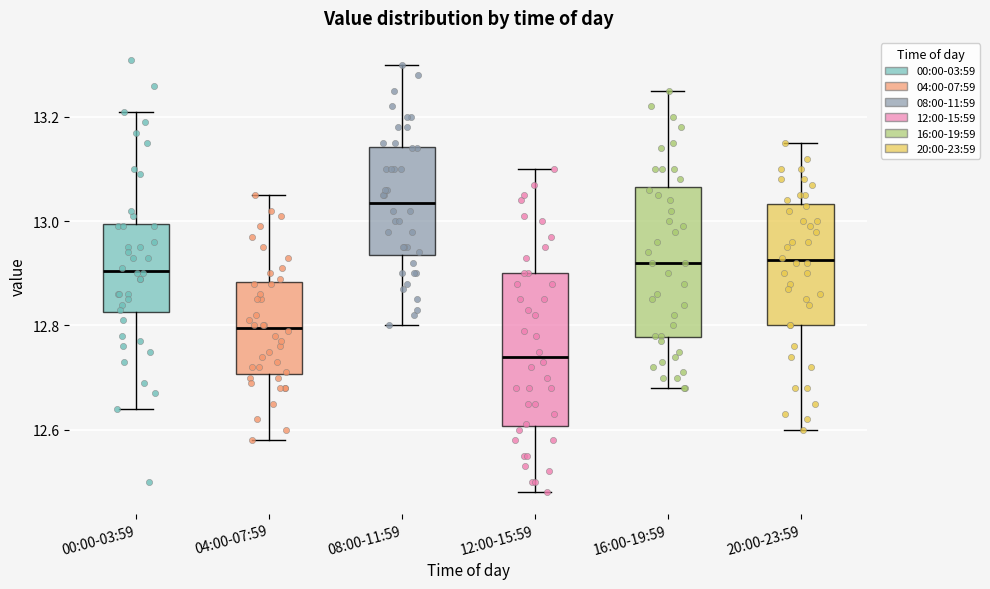

Reading left to right, transcribe this box plot: for each box, give where its median line is, the range the box spans, and where its two whiskers end, as read against the y-axis. The values are not printed on the chart, so give them approximately, as read against the axis.

00:00-03:59: median 12.90, box 12.82 to 13.00, whiskers 12.64 to 13.22
04:00-07:59: median 12.80, box 12.70 to 12.88, whiskers 12.58 to 13.06
08:00-11:59: median 13.04, box 12.94 to 13.14, whiskers 12.80 to 13.30
12:00-15:59: median 12.74, box 12.60 to 12.90, whiskers 12.48 to 13.10
16:00-19:59: median 12.92, box 12.78 to 13.06, whiskers 12.68 to 13.26
20:00-23:59: median 12.92, box 12.80 to 13.04, whiskers 12.60 to 13.16